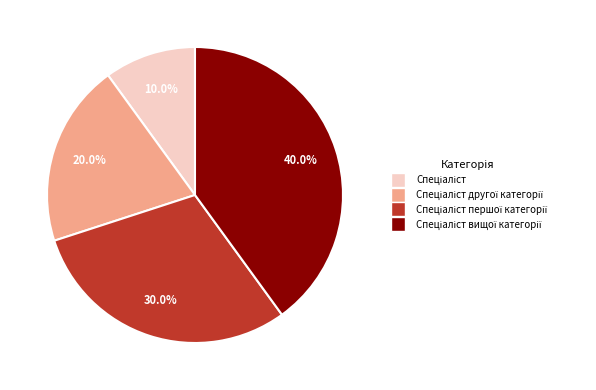

Is there any slice that represents more than half of the pie?

No